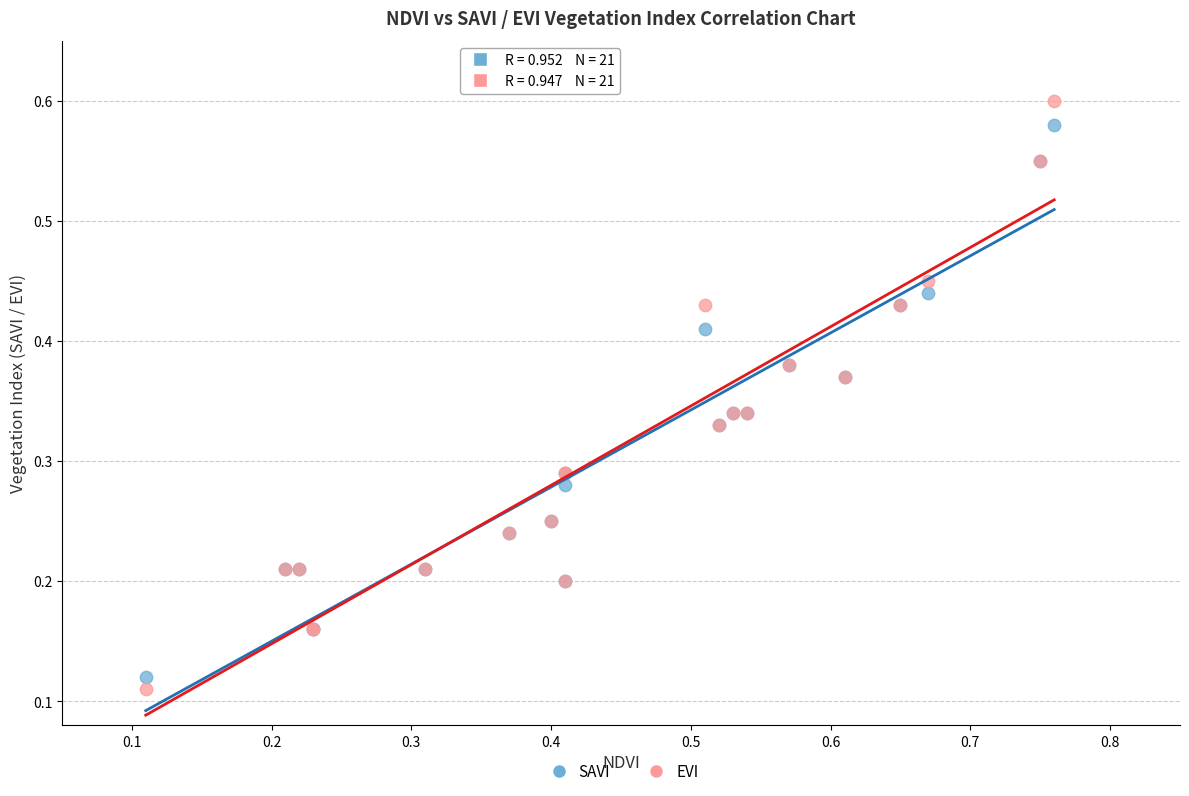

Which series has the largest Y range (max minus min)?

EVI